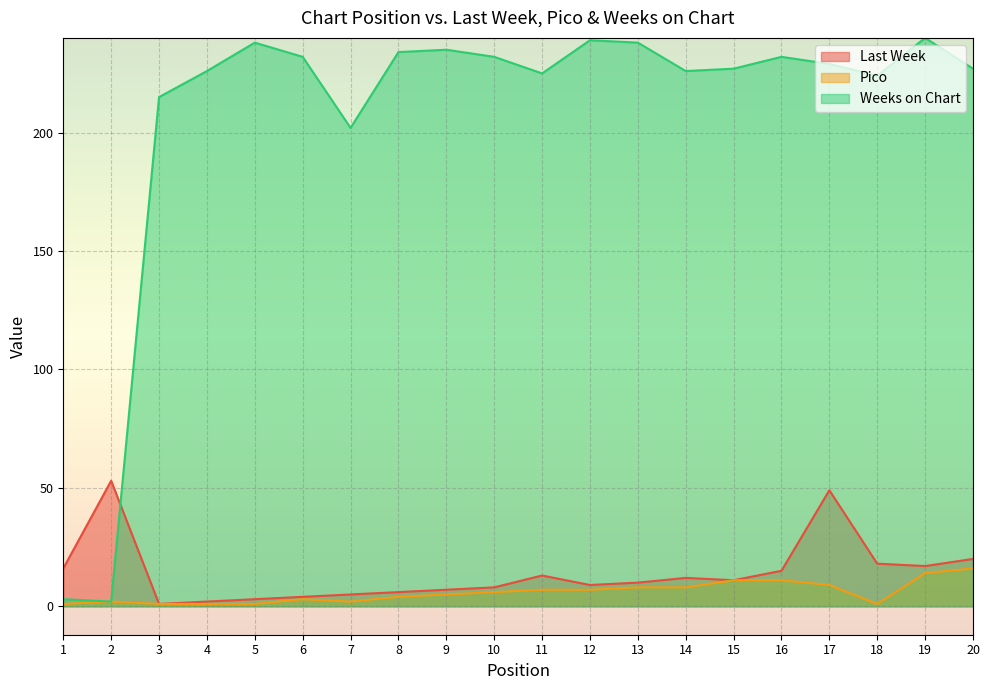

True or false: Last Week and Pico intersect in this chart.

False